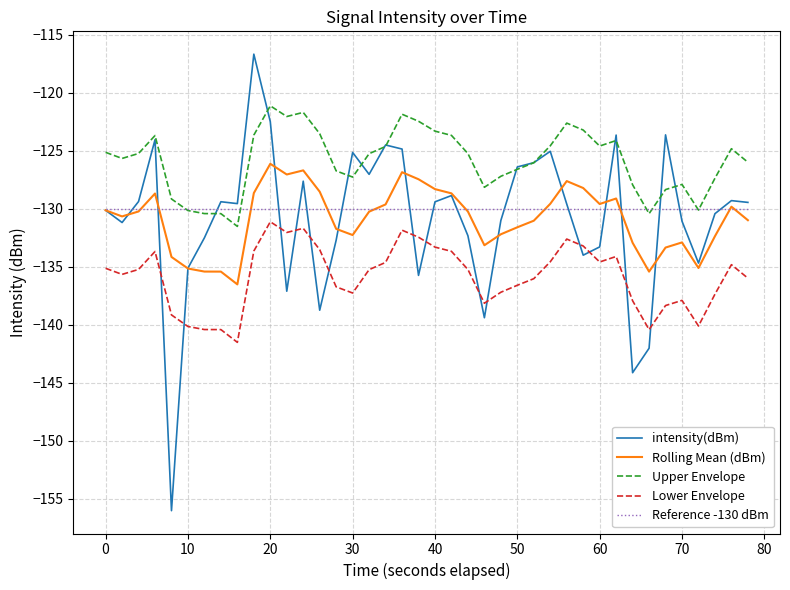

Which series has the largest total across all categories?

Upper Envelope